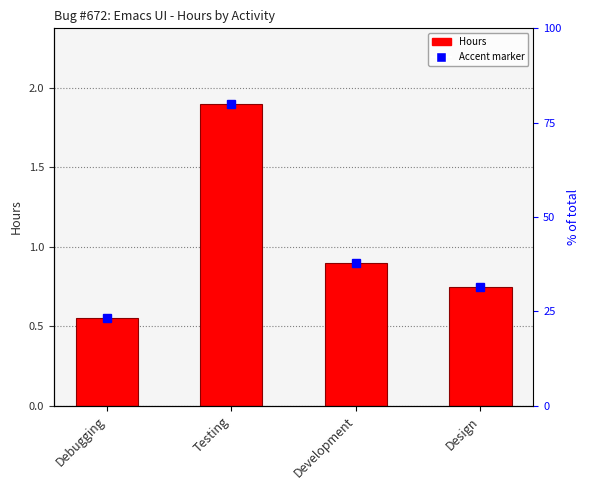

What position from the right is Design?

1